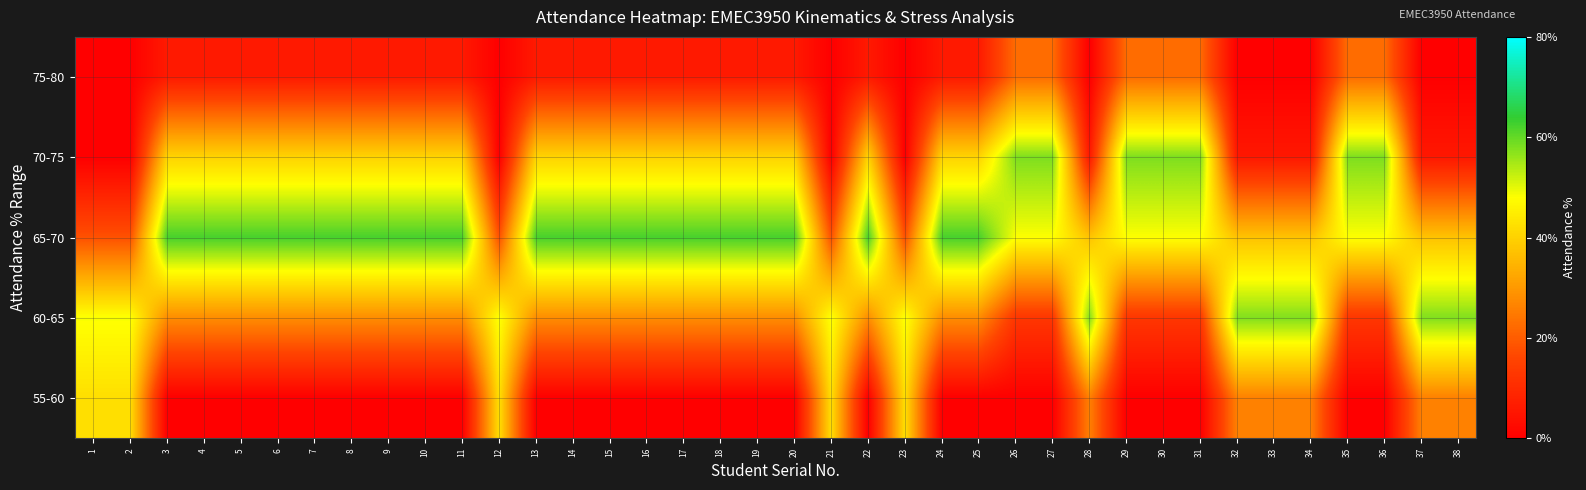

Between 20 and 38, which is larger?

38